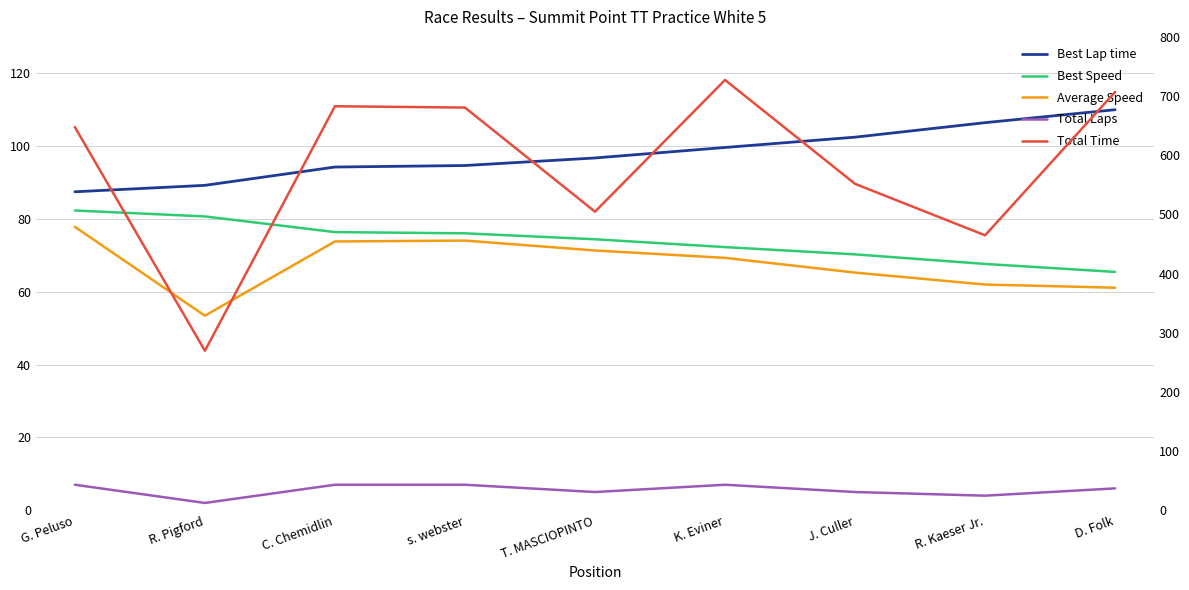

What is the approximate value of Total Time at G. Peluso?

647.6